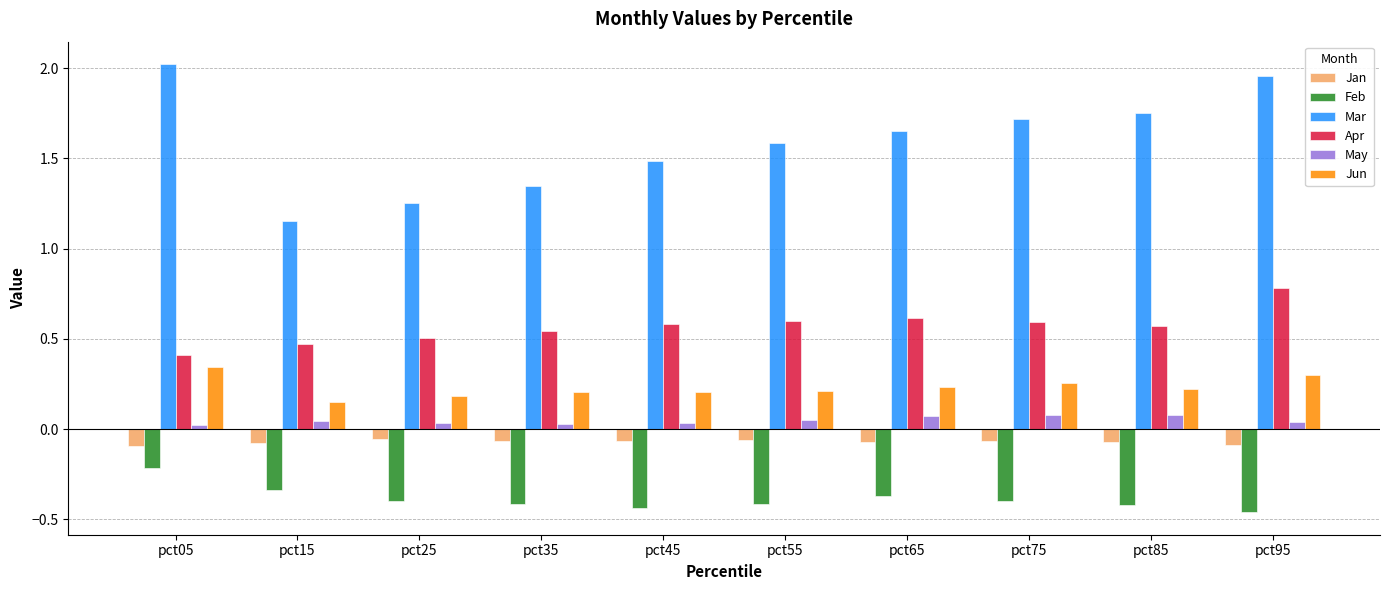

The Feb series shows -0.2 at pct75. True or false?

False